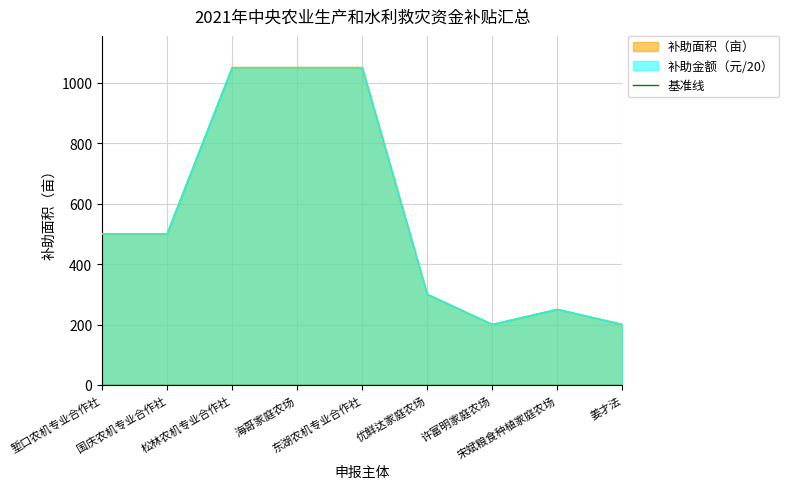

What is the sum of all 补助面积（亩） values?

5100